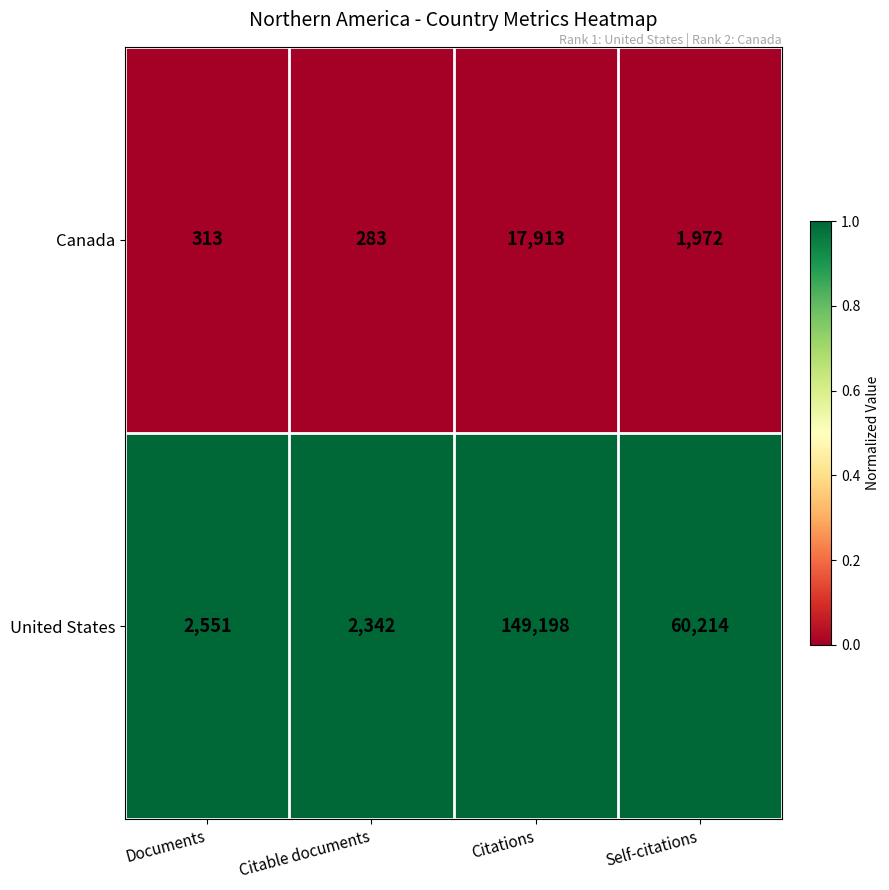

At which category is the sum across all series the highest?

Citations